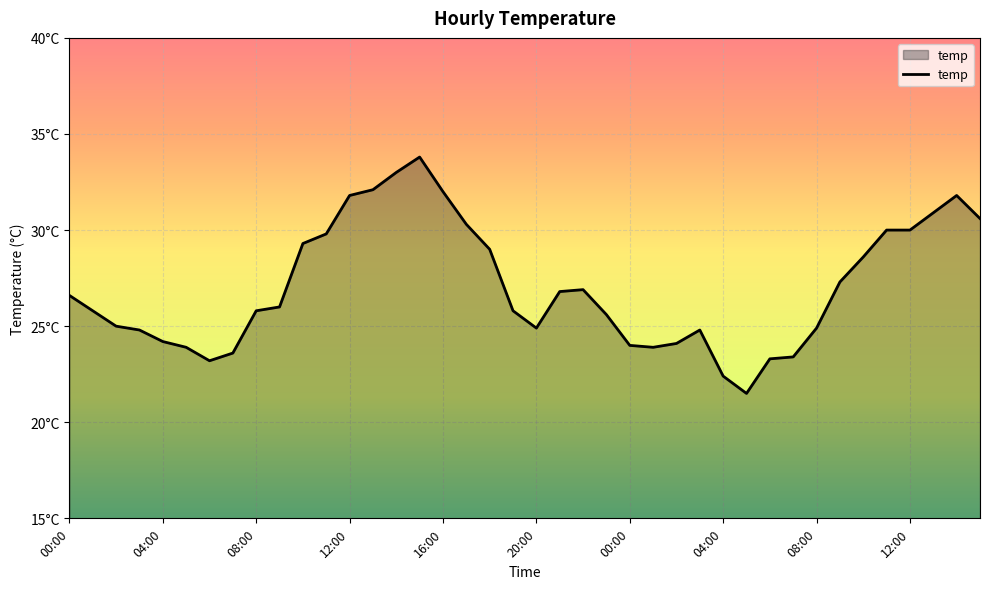

Does the chart have visible grid lines?

Yes